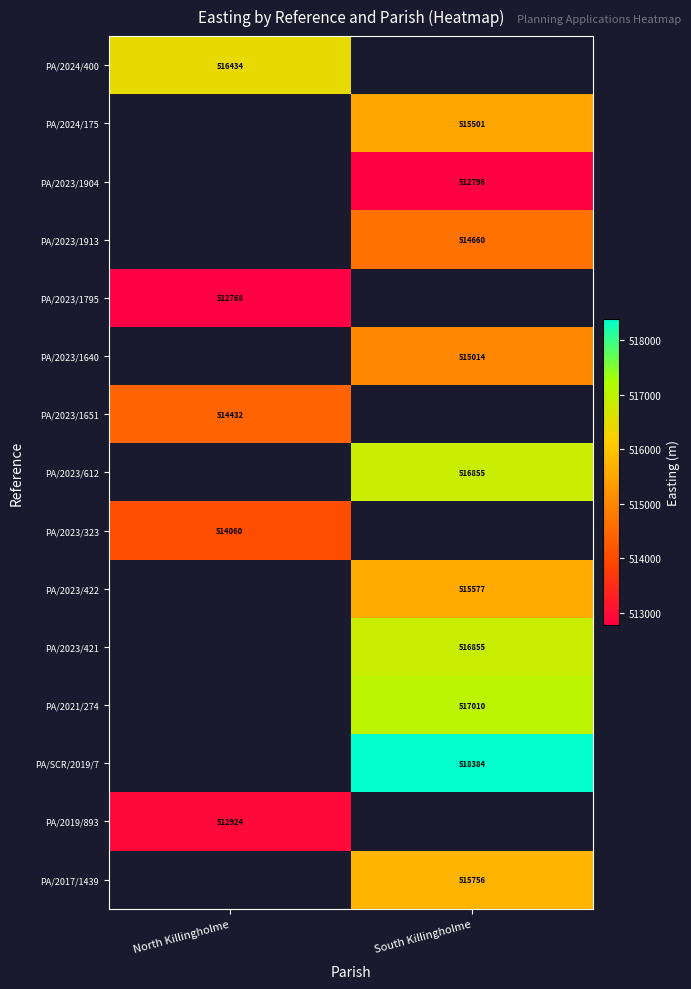

Is the value of PA/2023/323 at North Killingholme greater than the value of PA/2024/400 at North Killingholme?

No